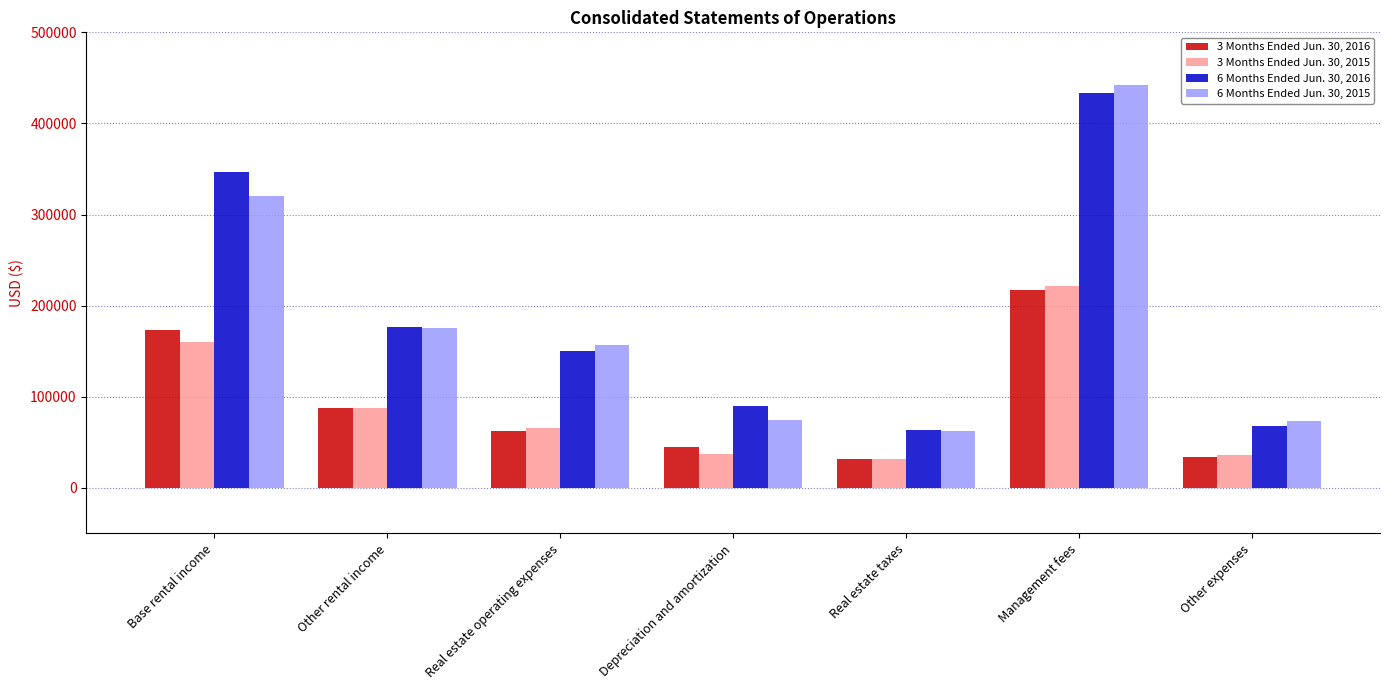

At which label does 3 Months Ended Jun. 30, 2015 first exceed 66179?

Base rental income